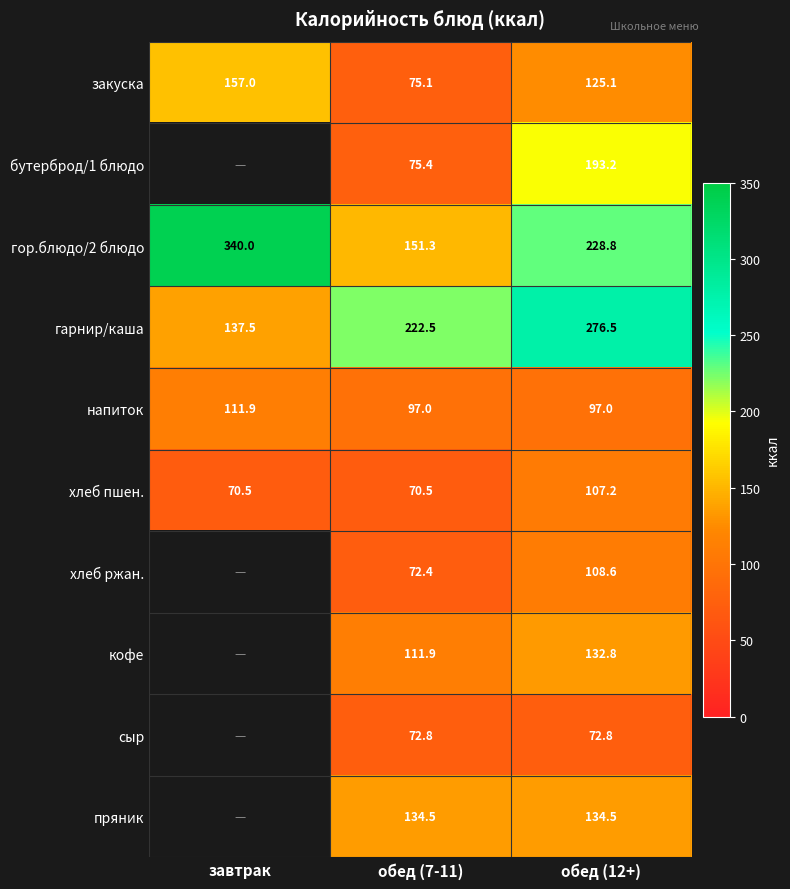

What is the spread (max minus min) of values at обед (12+)?

203.7